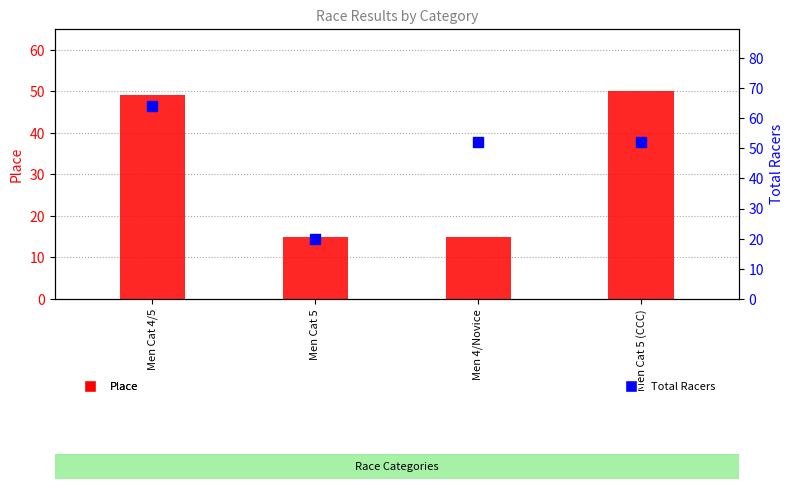

What are all the series names shown in the legend?

Place, Total Racers